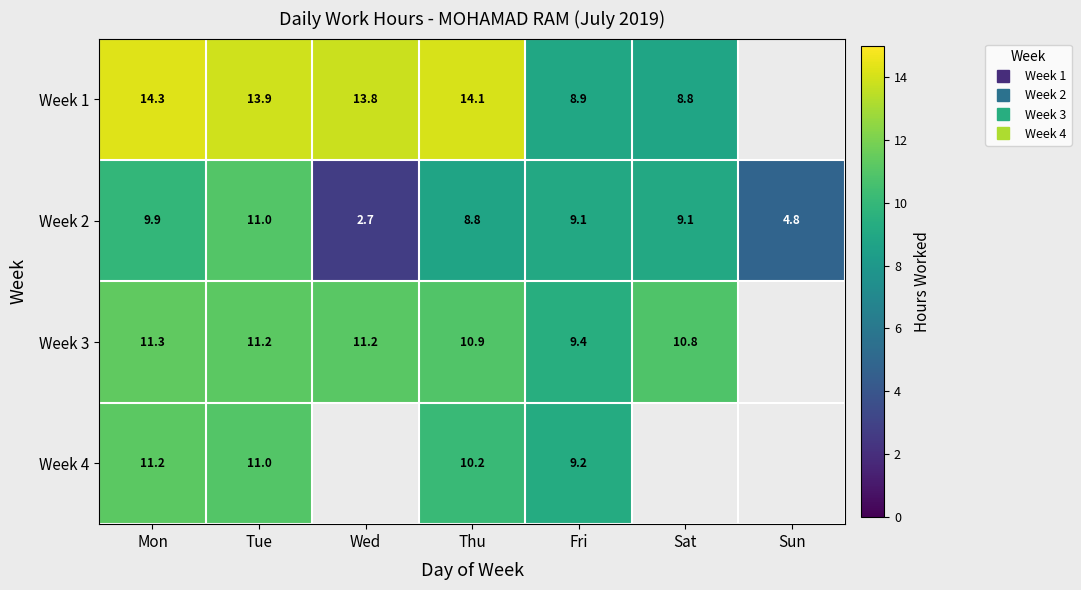

True or false: Week 1 has a value of 19.3 at Tue.

False